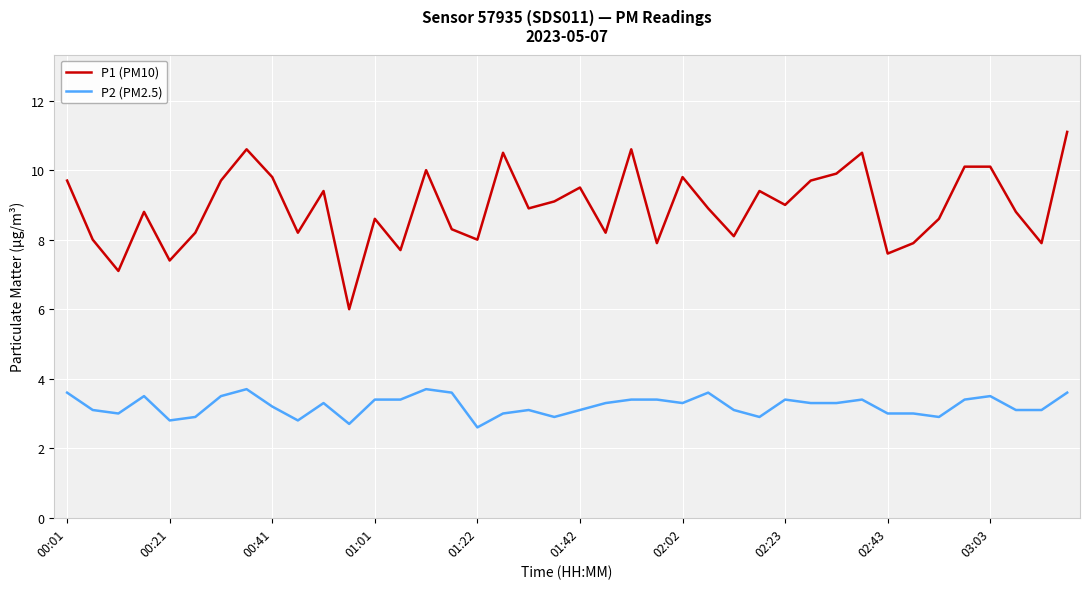

What is the difference between the maximum and minimum values in the P1 (PM10) series?

5.1